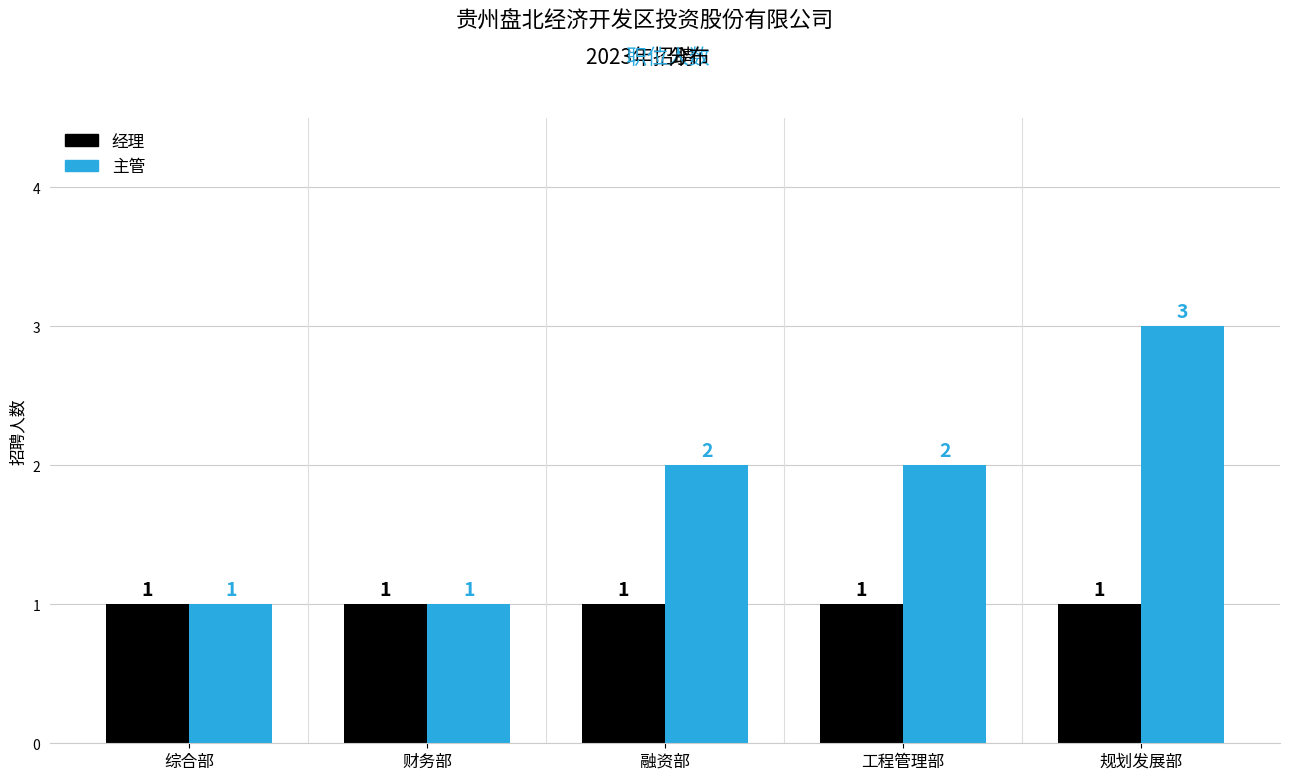

Between 财务部 and 规划发展部, which series saw the biggest shift?

主管